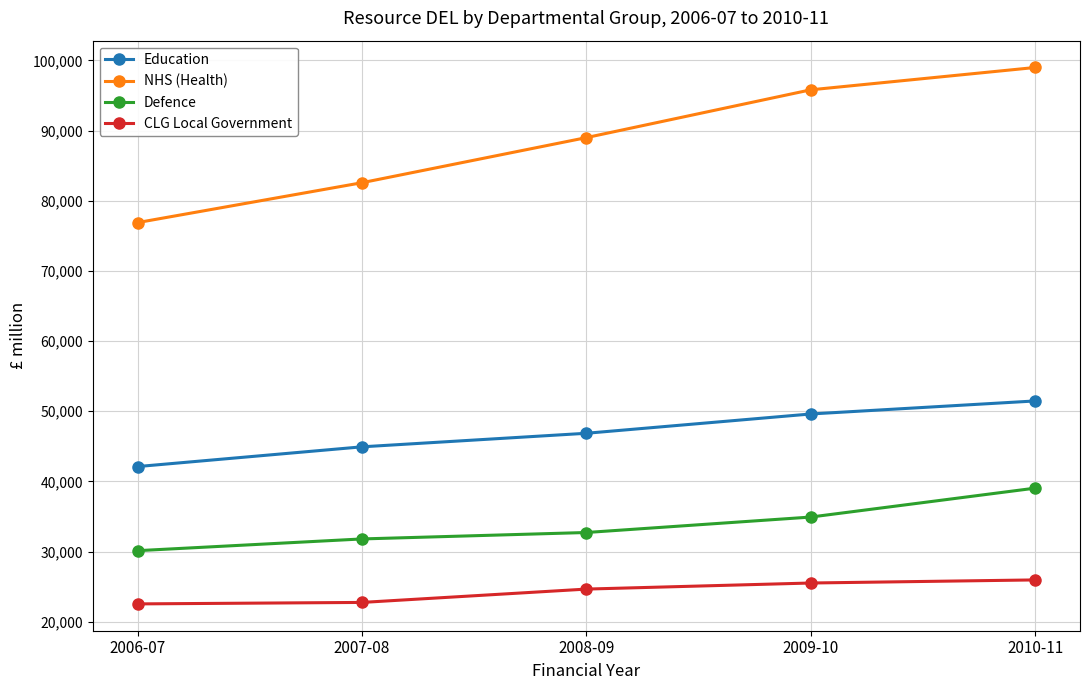

What is the greatest value displayed?

98980